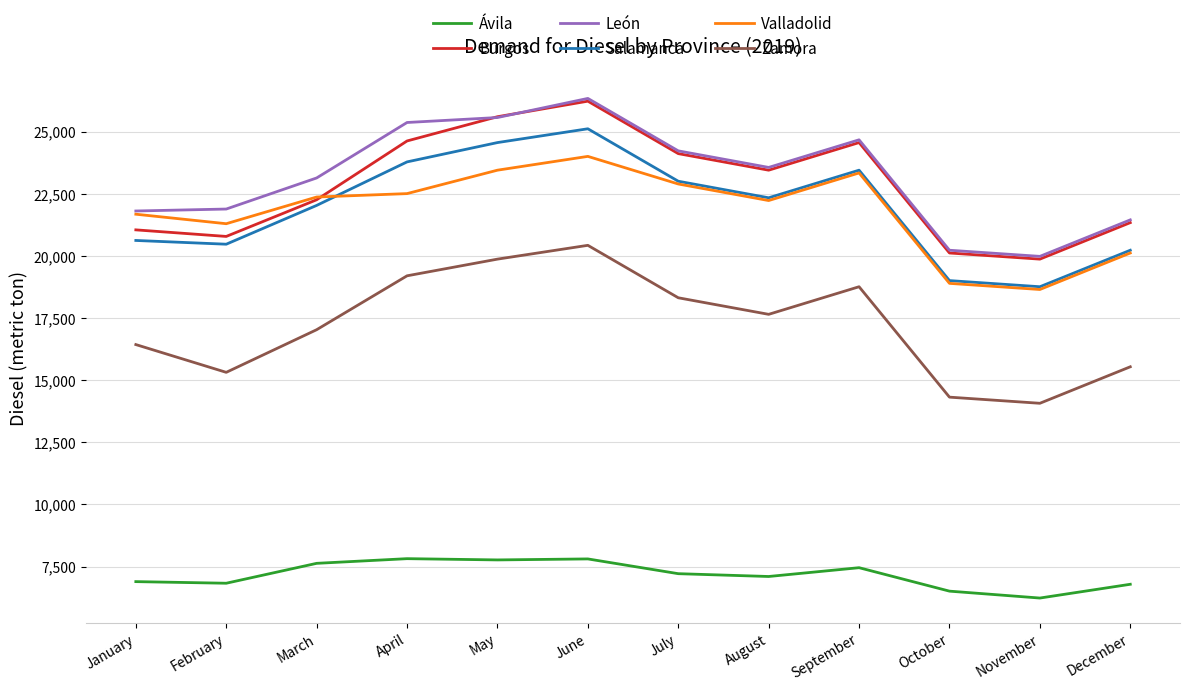

At which label is León closest to 23166?

March